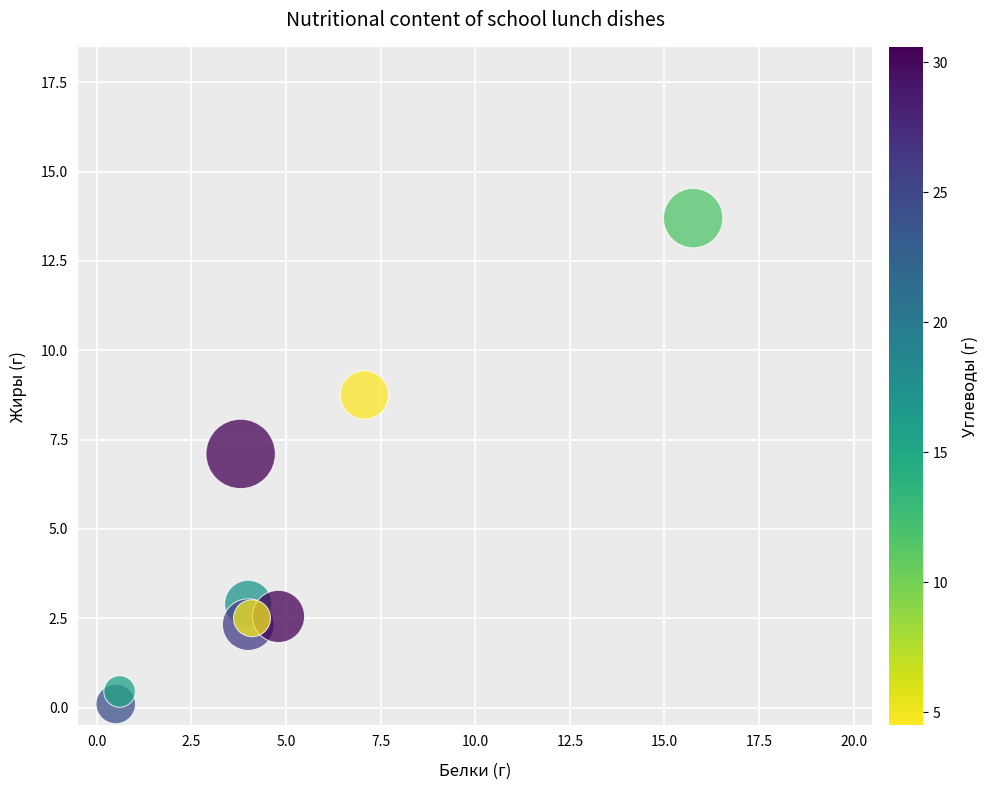

What Y value in the scatter plot is closest to 6?

7.1